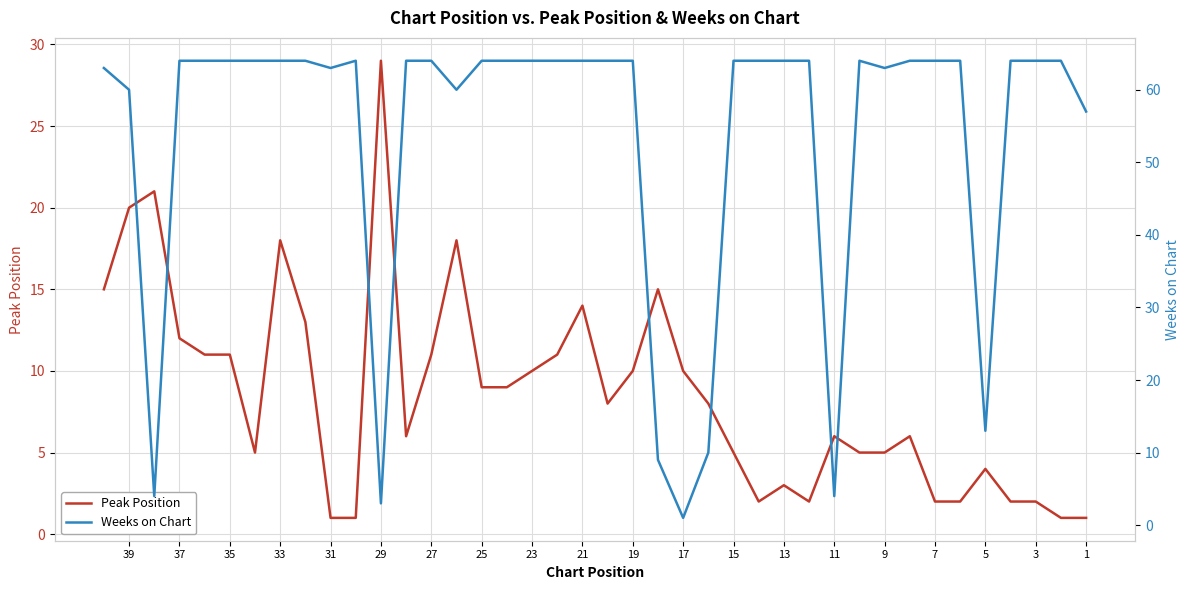

How many data points in Peak Position are less than 8?

19